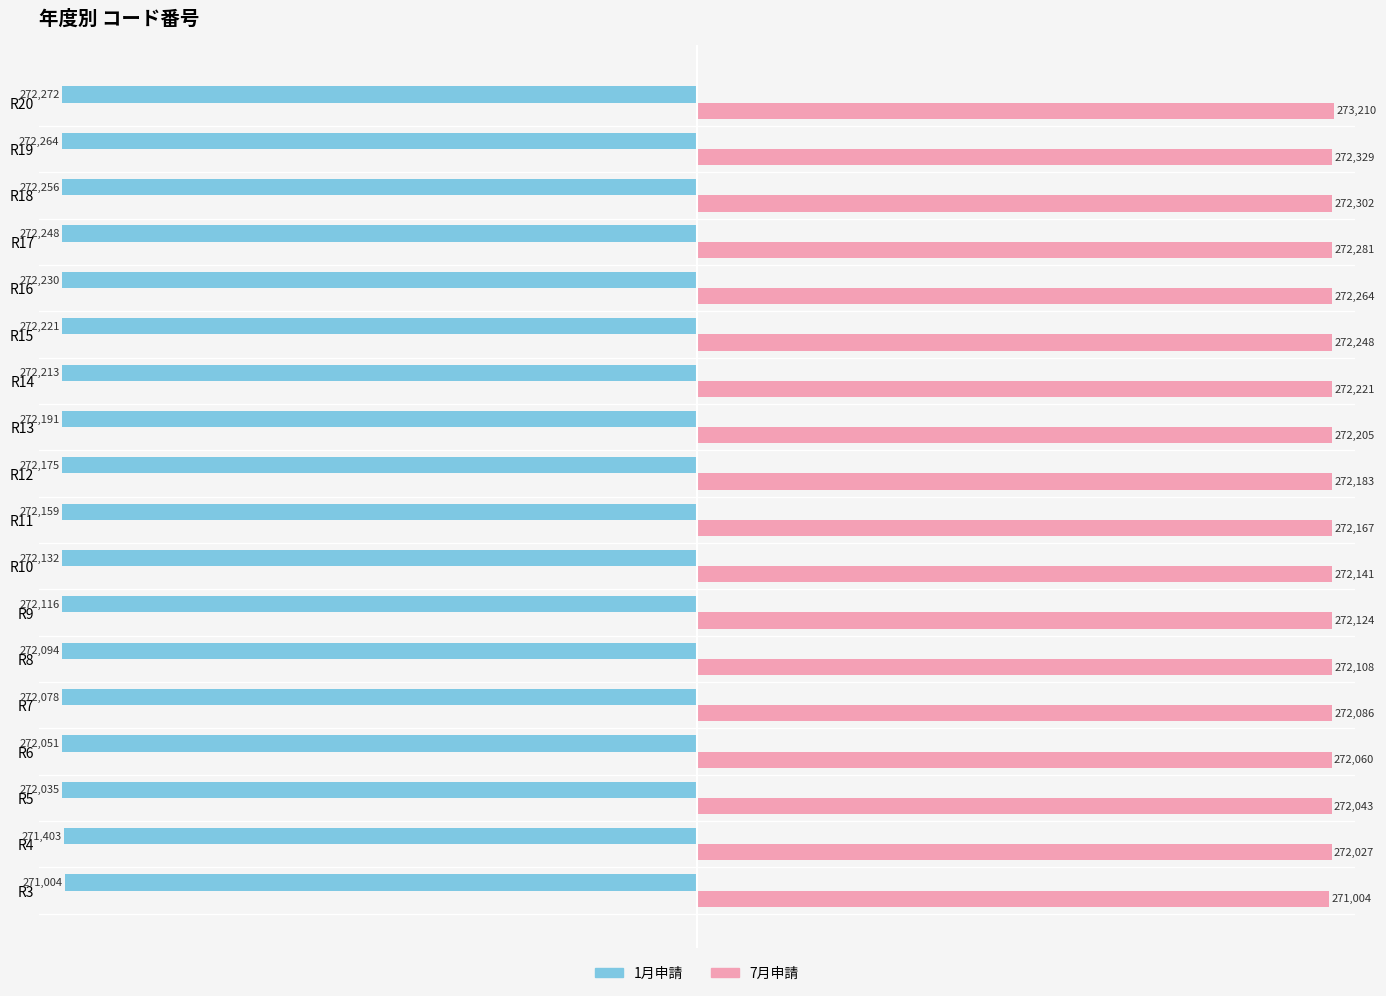

Rank the categories by 7月申請 value from lowest to highest.

R3, R4, R5, R6, R7, R8, R9, R10, R11, R12, R13, R14, R15, R16, R17, R18, R19, R20